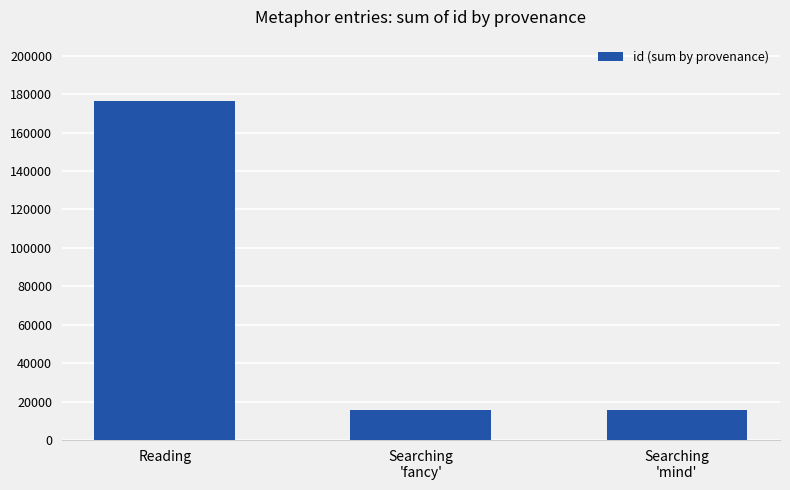

What is the label of the 1st bar from the left?

Reading